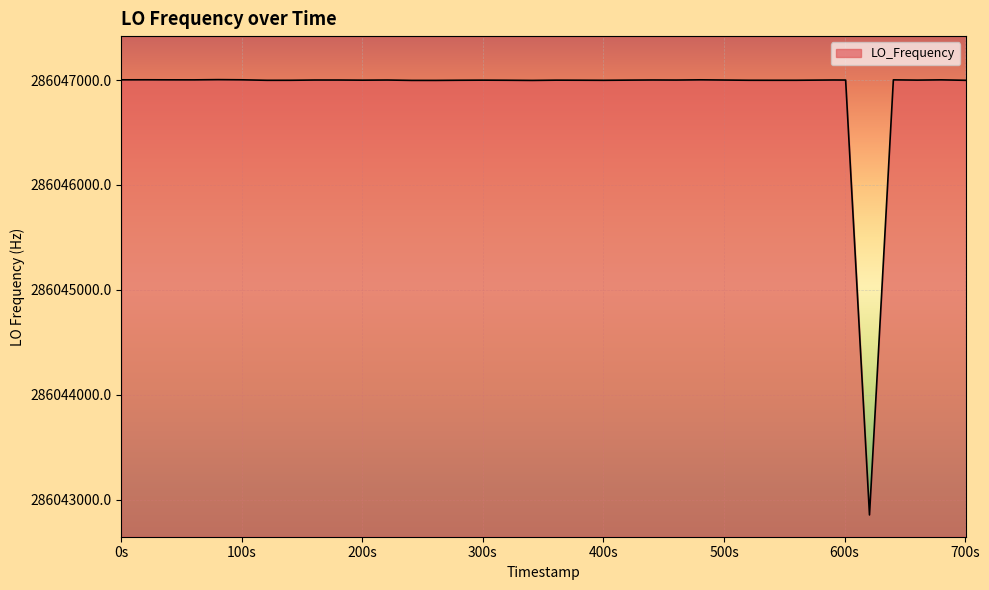

What is the minimum value shown in the chart?

286042853.7